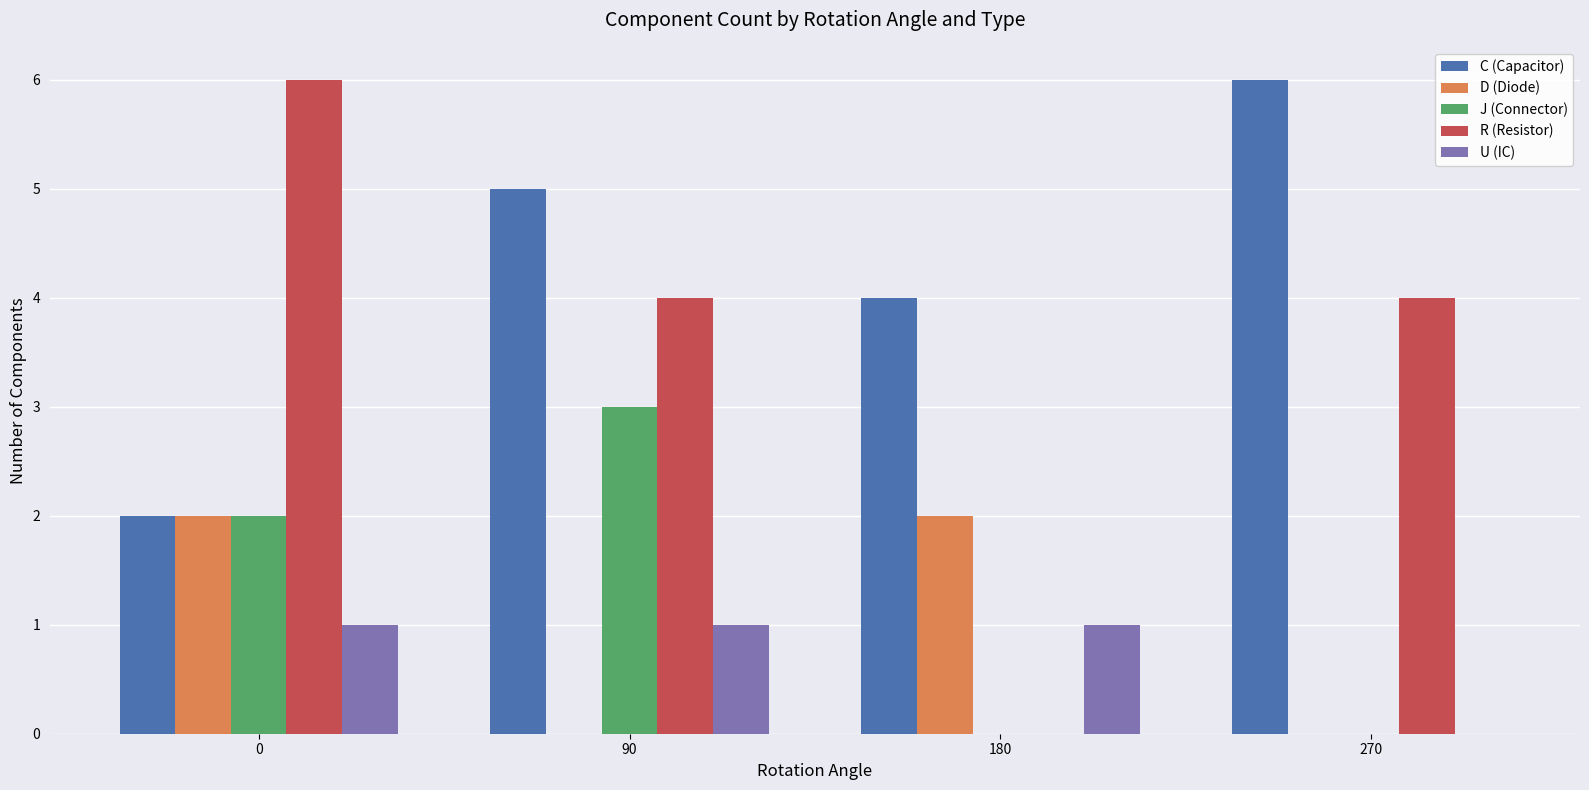

Which series changed the most between 90 and 180?

R (Resistor)